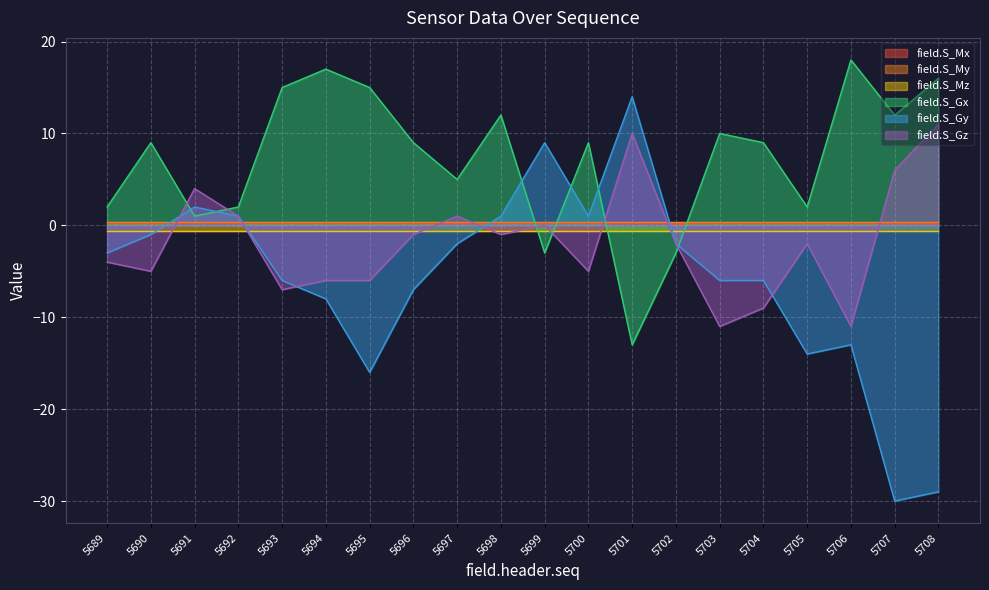

How many negative values does the field.S_Gy series have?

14